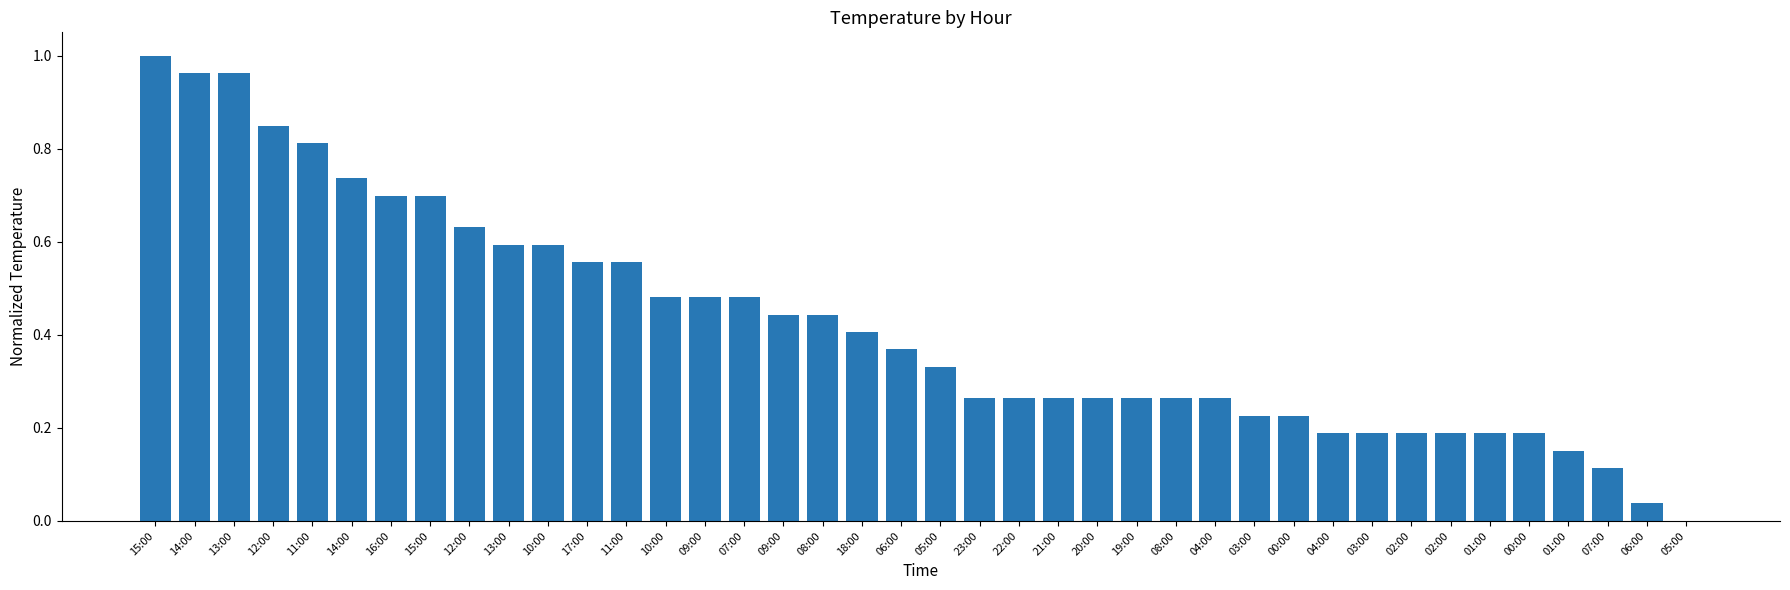

Reading left to right, what are all the values shown in this chart?

15:00=1.0	14:00=1.0	13:00=1.0	12:00=0.8	11:00=0.8	14:00=0.7	16:00=0.7	15:00=0.7	12:00=0.6	13:00=0.6	10:00=0.6	17:00=0.6	11:00=0.6	10:00=0.5	09:00=0.5	07:00=0.5	09:00=0.4	08:00=0.4	18:00=0.4	06:00=0.4	05:00=0.3	23:00=0.3	22:00=0.3	21:00=0.3	20:00=0.3	19:00=0.3	08:00=0.3	04:00=0.3	03:00=0.2	00:00=0.2	04:00=0.2	03:00=0.2	02:00=0.2	02:00=0.2	01:00=0.2	00:00=0.2	01:00=0.2	07:00=0.1	06:00=0.0	05:00=0.0